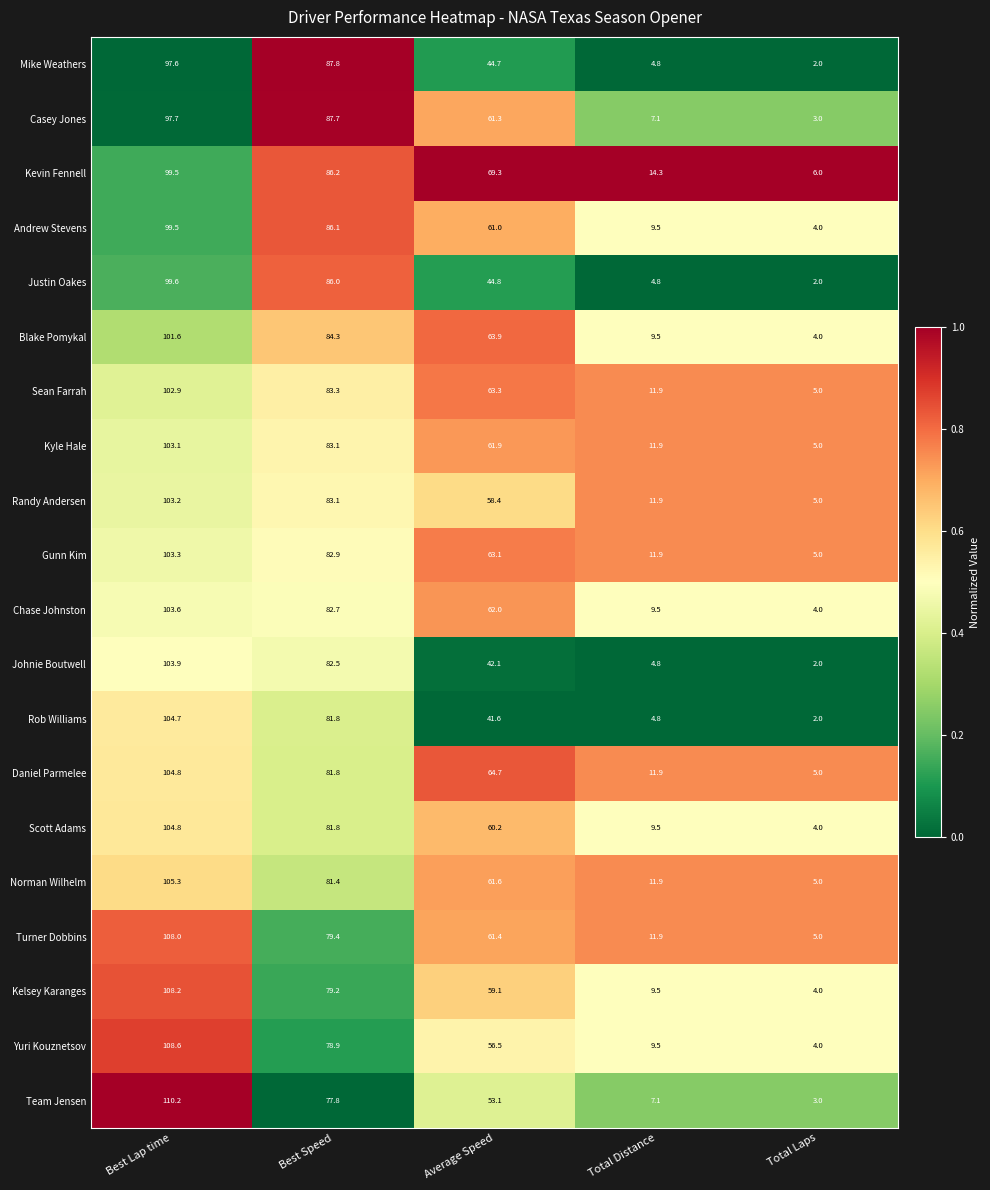

Is it true that Turner Dobbins equals 11.9 at Total Distance?

True